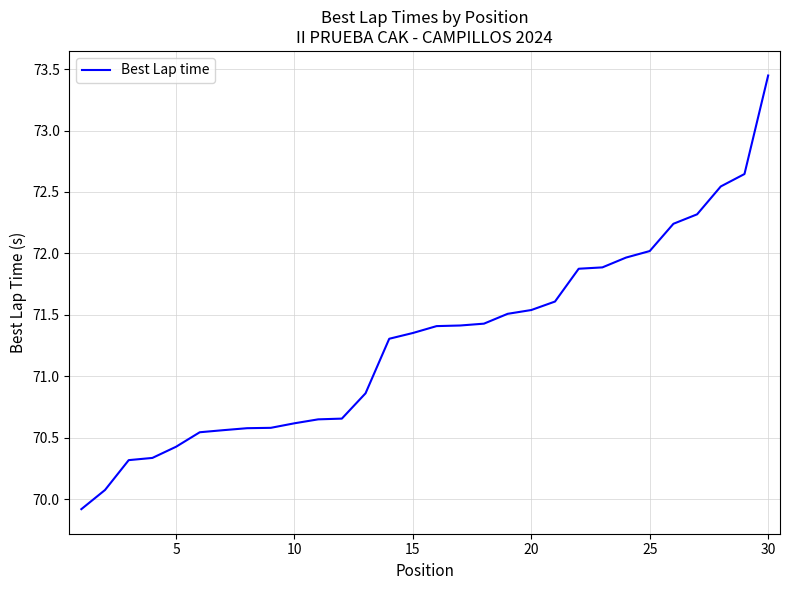

What is the minimum value shown in the chart?

69.9